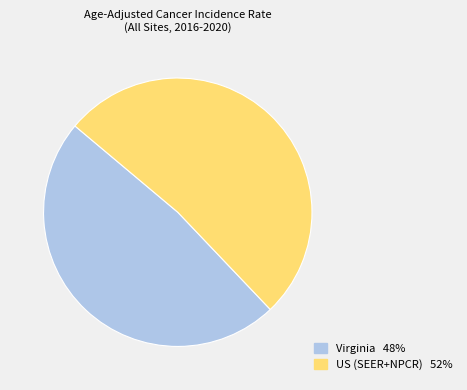

Is there a majority slice in this chart?

Yes